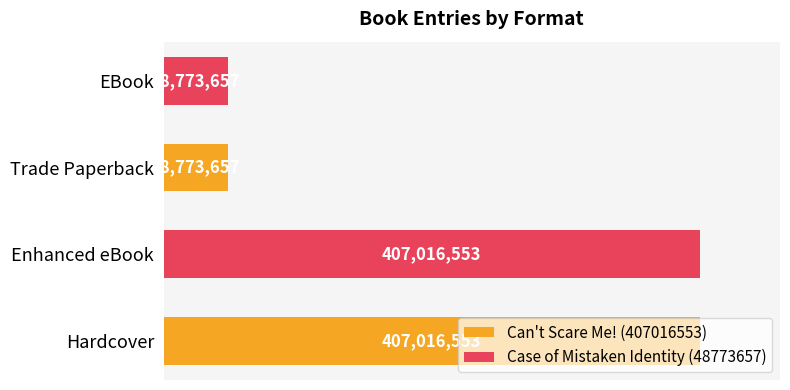

Rank the categories by value from lowest to highest.

2, 3, 0, 1